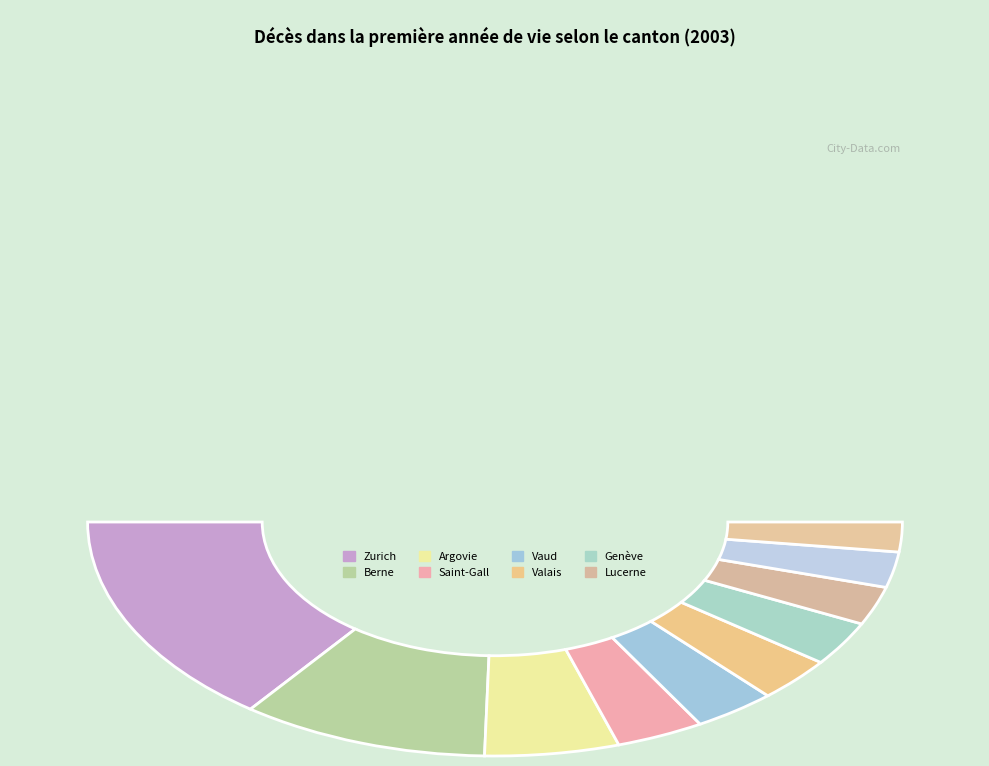

To the nearest percent, what percentage of the pie is Berne?

15%